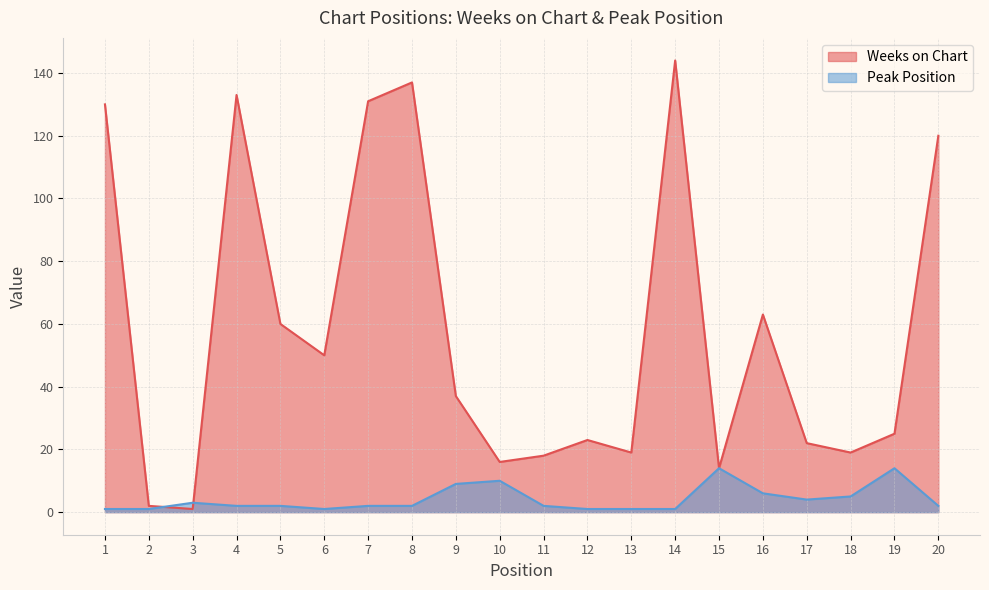

At how many categories does at least one series exceed 142?

1